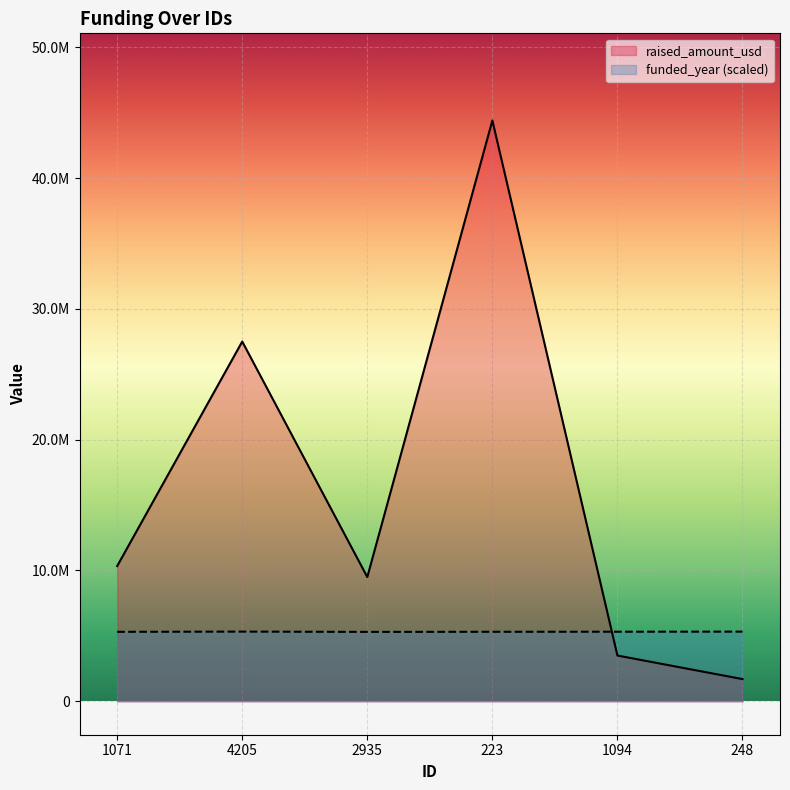

True or false: raised_amount_usd and funded_year intersect in this chart.

True